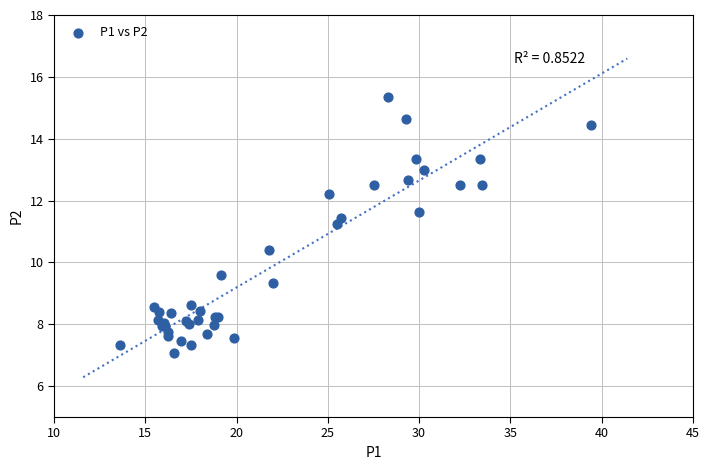

What Y value in the scatter plot is closest to 11?

11.2